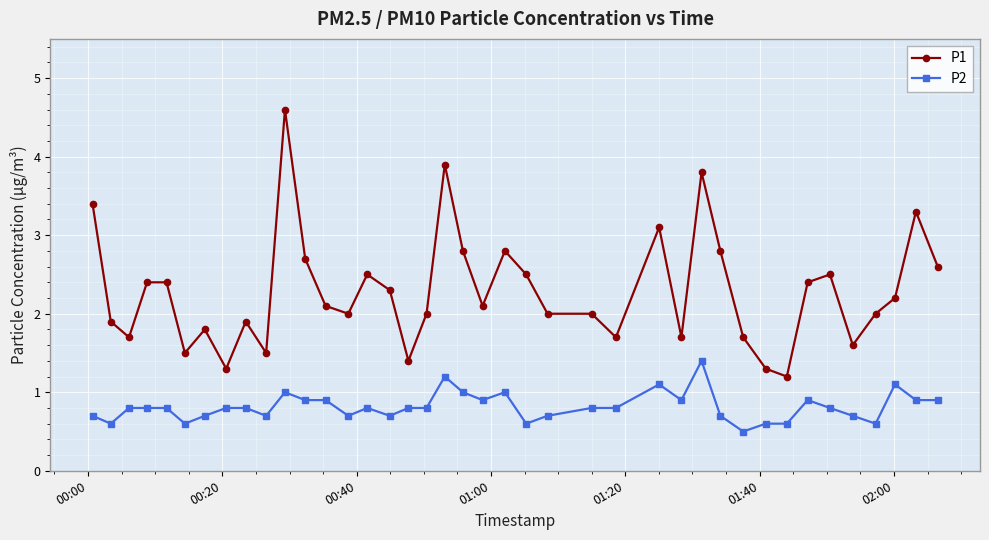

List the series in order of their peak value, lowest first.

P2, P1